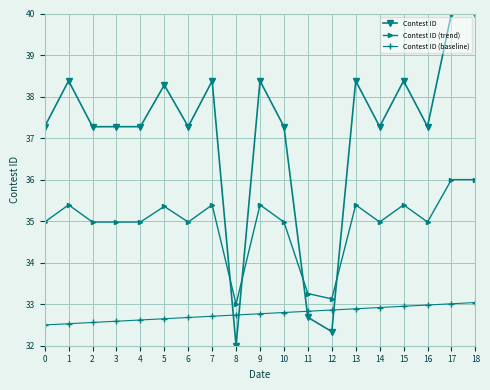

At which category does the chart reach its minimum across all series?

8